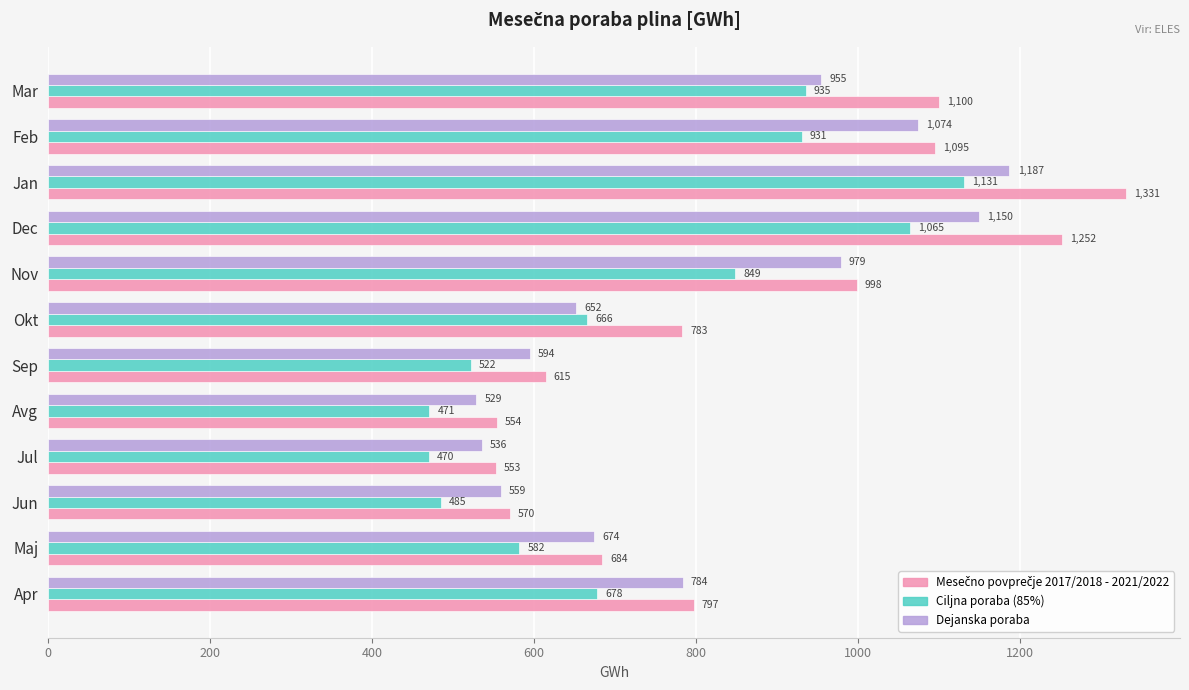

What is the greatest value displayed?

1331.0